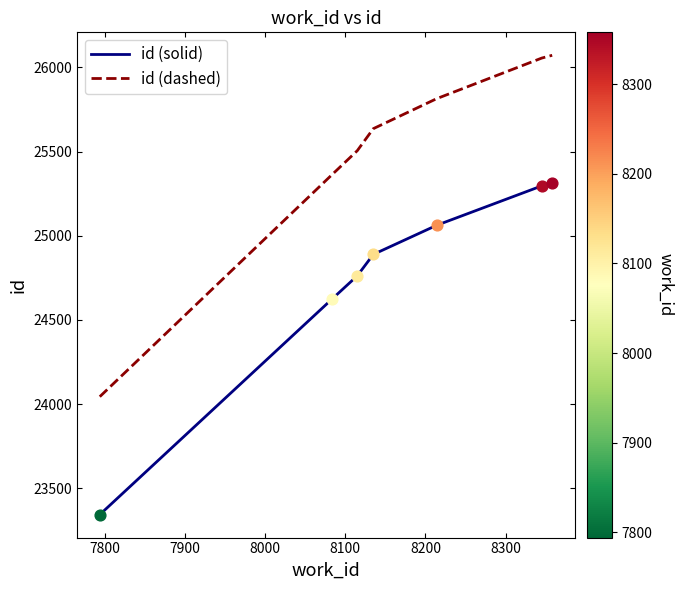

Which series has the widest spread of values?

id (dashed)